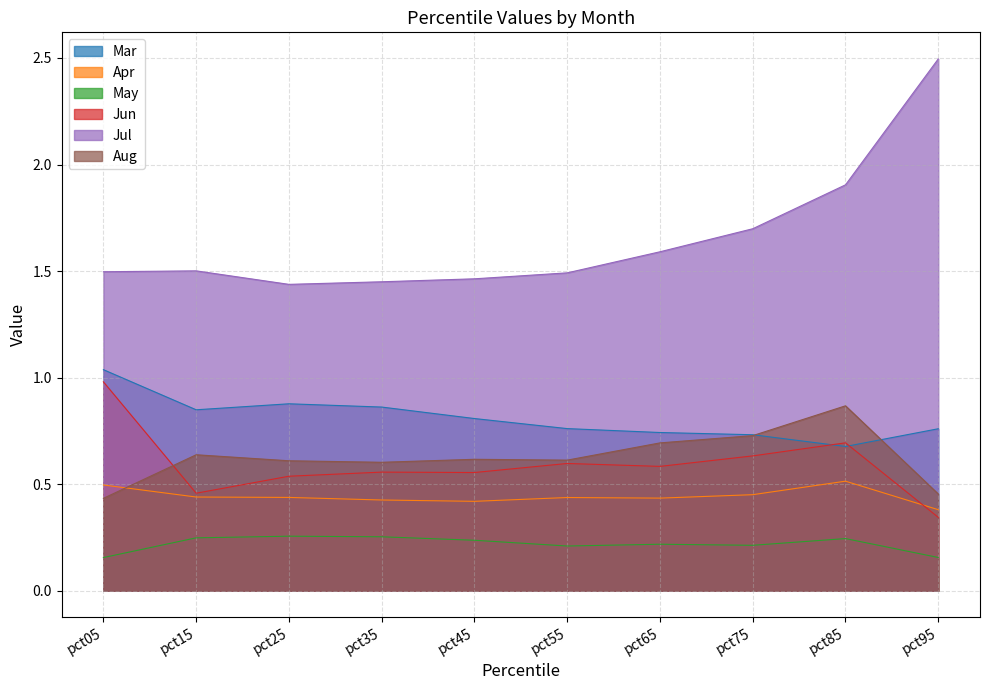

Which series changed the most between pct45 and pct65?

Jul